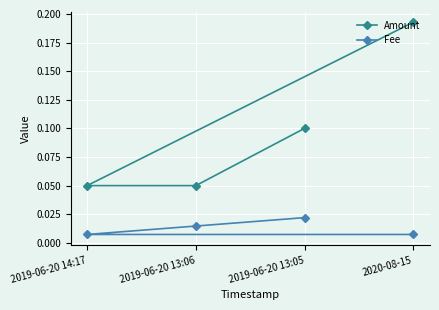

List the series in order of their peak value, lowest first.

Fee, Amount